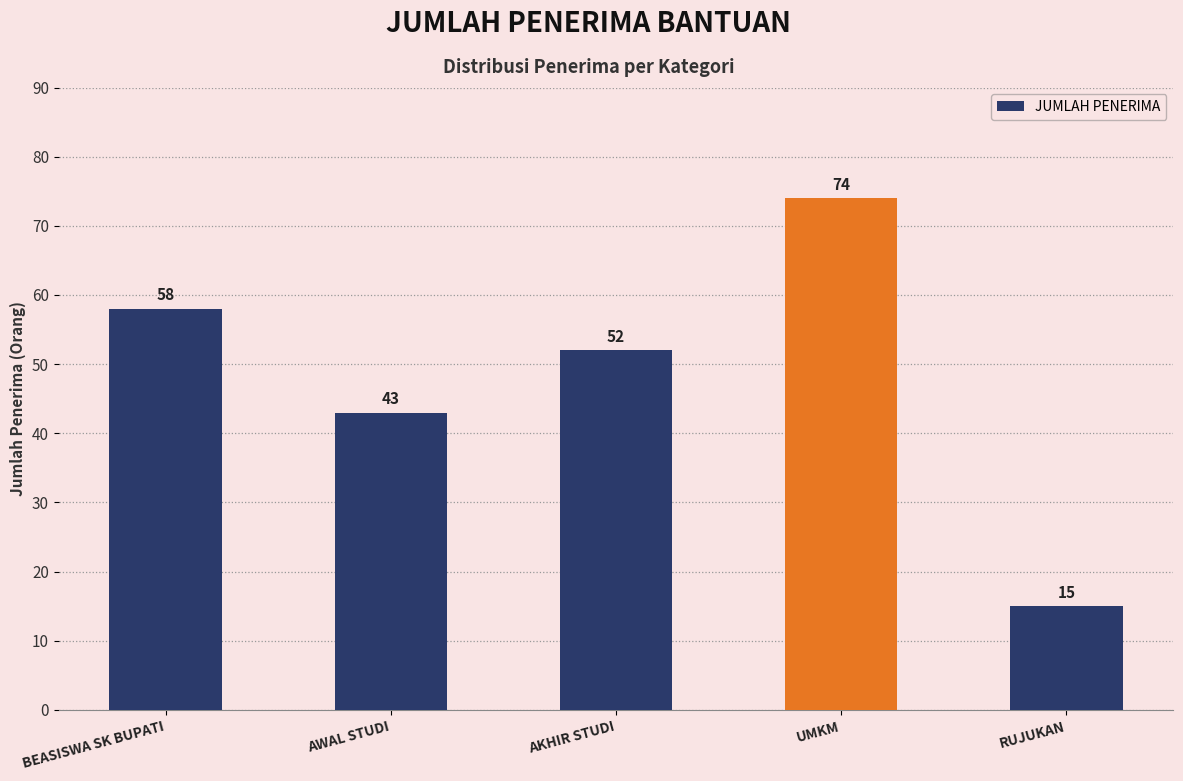

Count the number of categories in the chart.

5